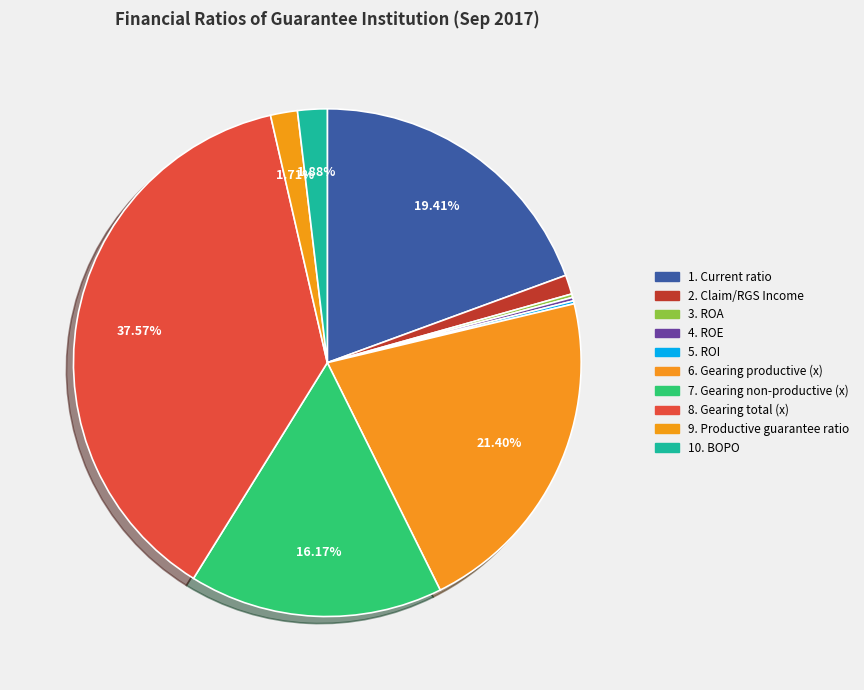

How many slices are in this pie chart?

10